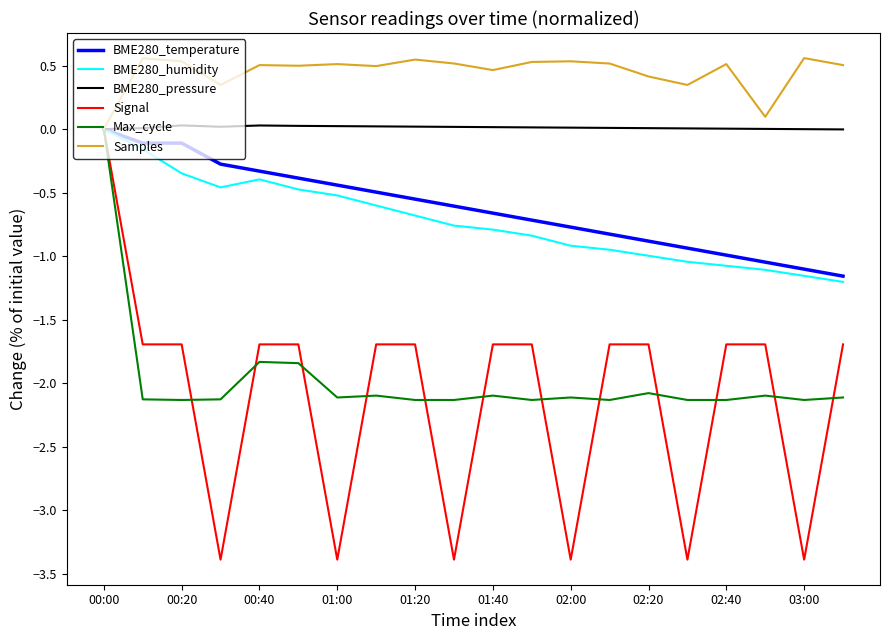

Which series has the widest spread of values?

Signal